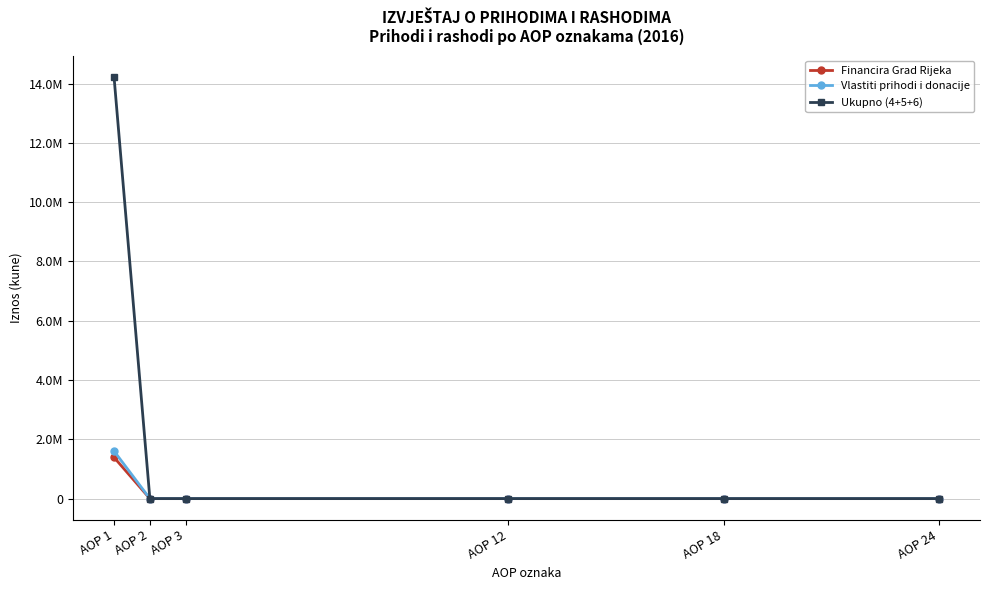

What are all the series names shown in the legend?

Financira Grad Rijeka, Vlastiti prihodi i donacije, Ukupno (4+5+6)